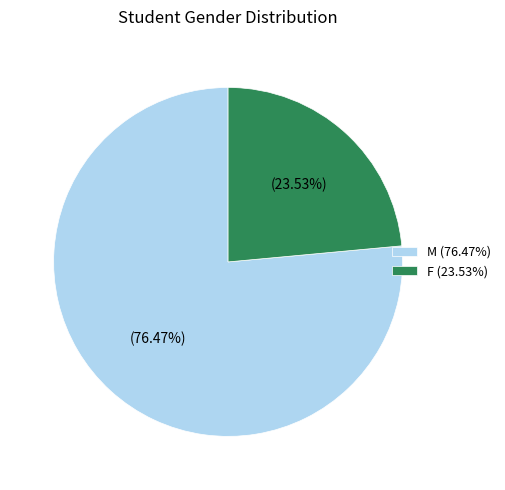

How many slices are in this pie chart?

2